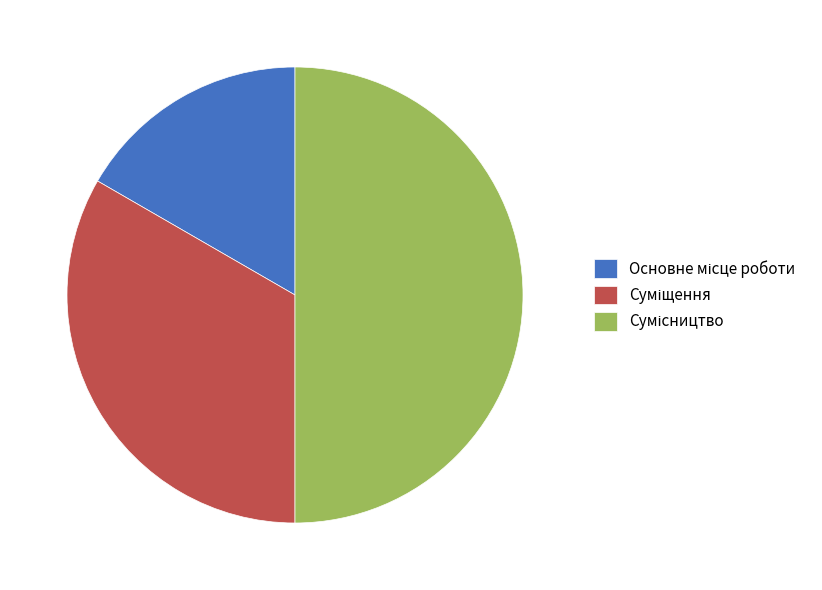

Is there any slice that represents more than half of the pie?

No